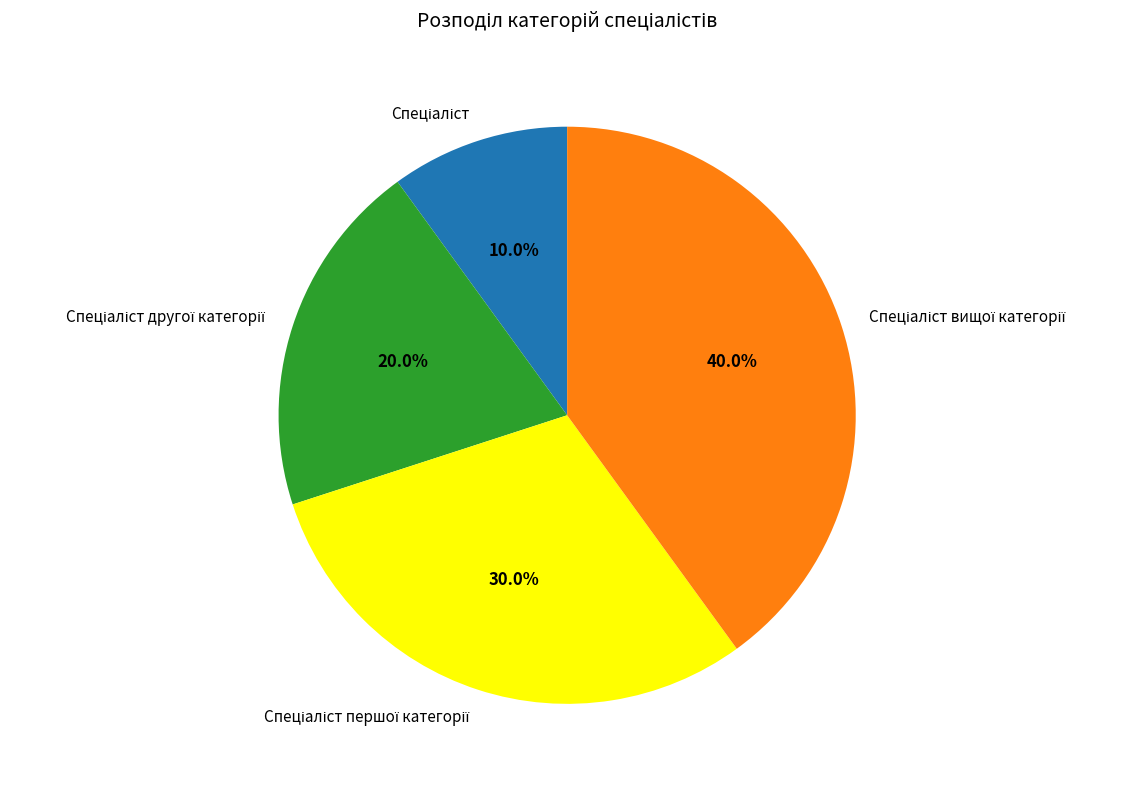

Is there a majority slice in this chart?

No